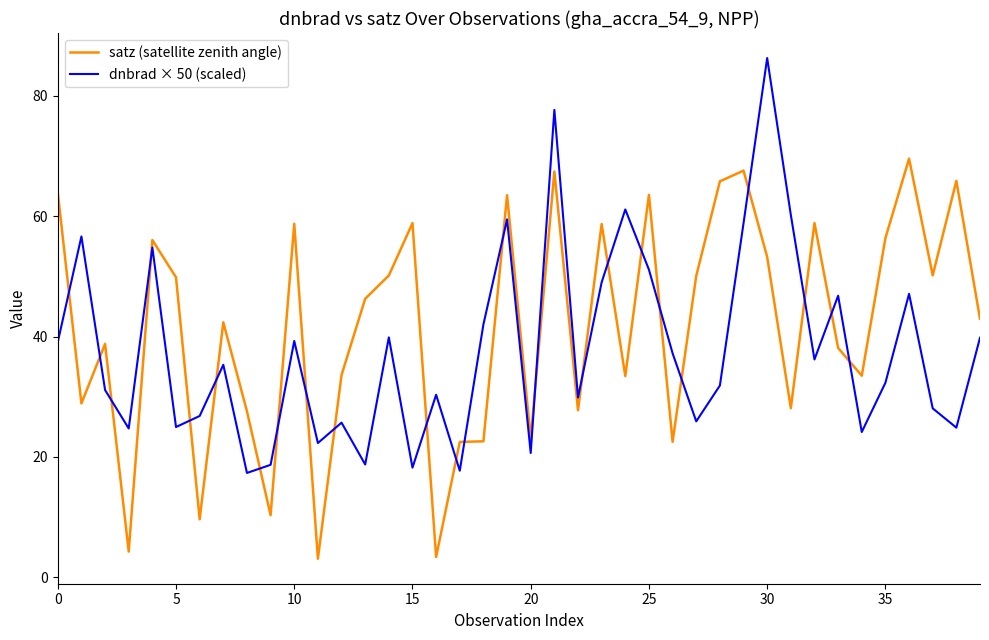

What is the difference between the maximum and minimum values in the satz (satellite zenith angle) series?

66.5